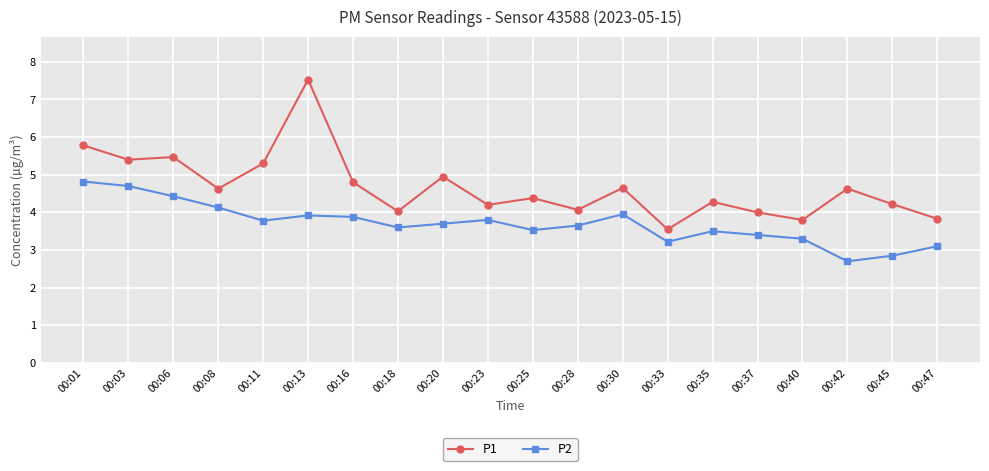

Where does the P2 series first go above 3?

00:01